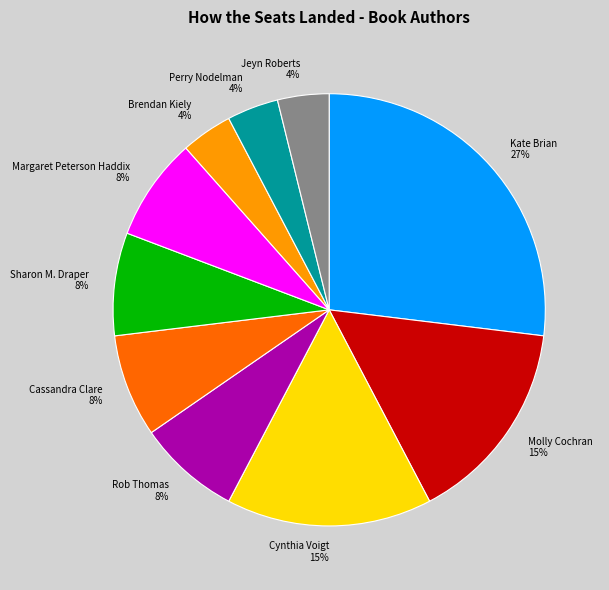

To the nearest percent, what is the combined percentage of Molly Cochran 15% and Cassandra Clare 8%?

23%